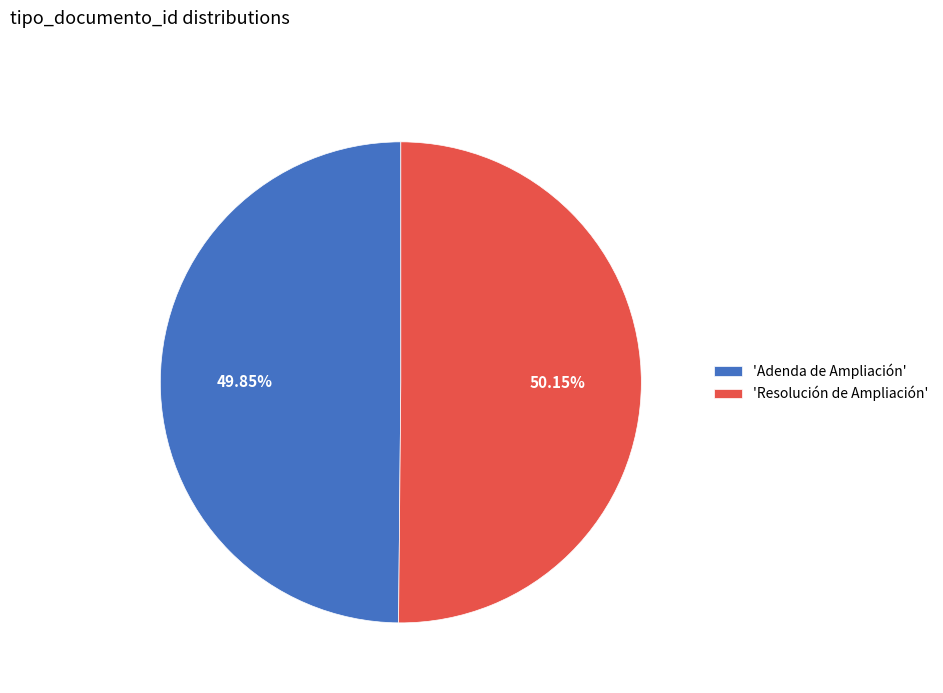

Approximately how many times larger is the value at 'Adenda de Ampliación' compared to 'Resolución de Ampliación'?

1.0